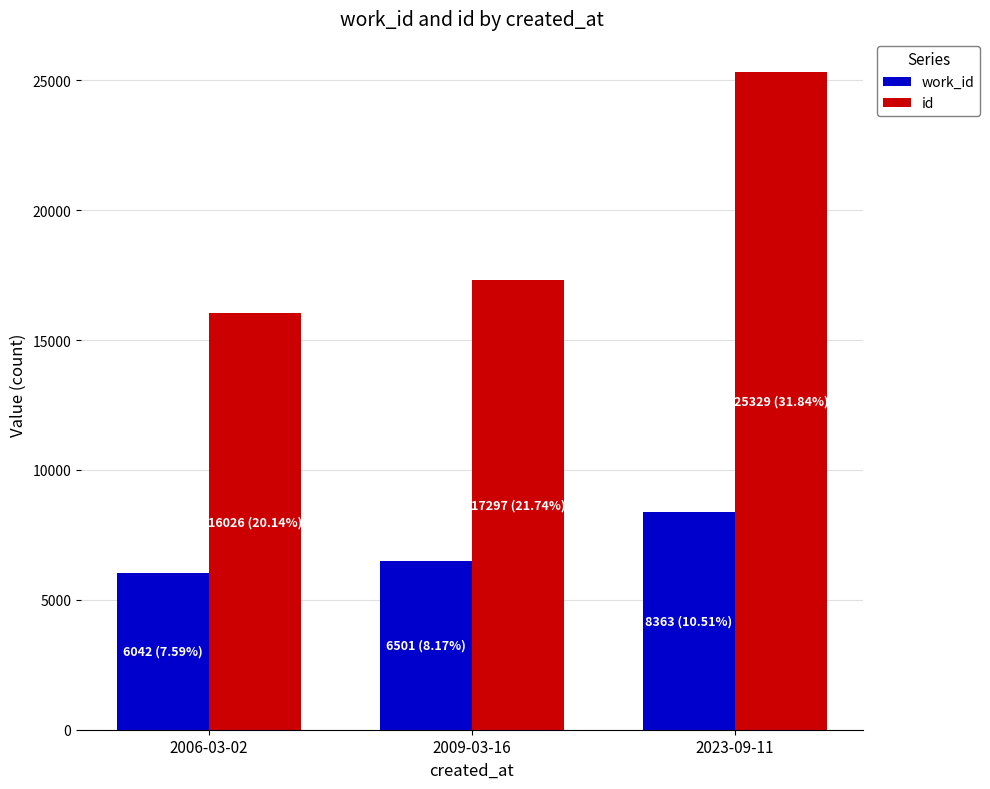

Is it true that id equals 16026 at 2006-03-02?

True